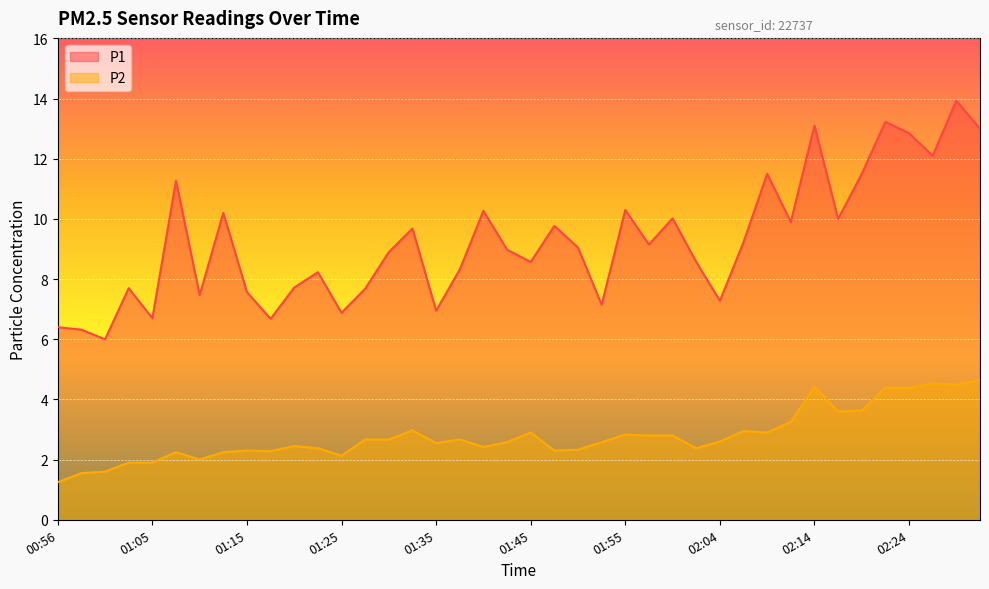

Reading left to right, extract all data points from this chart.

P1: 00:56=6.4	00:58=6.3	01:01=6.0	01:03=7.7	01:05=6.7	01:08=11.3	01:10=7.5	01:13=10.2	01:15=7.6	01:18=6.7	01:20=7.7	01:23=8.2	01:25=6.9	01:28=7.7	01:30=8.9	01:32=9.7	01:35=7.0	01:37=8.3	01:40=10.3	01:42=9.0	01:45=8.6	01:47=9.8	01:50=9.1	01:52=7.2	01:55=10.3	01:57=9.2	01:59=10.0	02:02=8.6	02:04=7.3	02:07=9.2	02:09=11.5	02:12=9.9	02:14=13.1	02:16=10.0	02:19=11.5	02:21=13.2	02:24=12.8	02:26=12.1	02:29=13.9	02:31=13.0
P2: 00:56=1.2	00:58=1.6	01:01=1.6	01:03=1.9	01:05=1.9	01:08=2.2	01:10=2.0	01:13=2.2	01:15=2.3	01:18=2.3	01:20=2.5	01:23=2.4	01:25=2.1	01:28=2.7	01:30=2.7	01:32=3.0	01:35=2.5	01:37=2.7	01:40=2.4	01:42=2.6	01:45=2.9	01:47=2.3	01:50=2.3	01:52=2.6	01:55=2.8	01:57=2.8	01:59=2.8	02:02=2.4	02:04=2.6	02:07=3.0	02:09=2.9	02:12=3.2	02:14=4.4	02:16=3.6	02:19=3.6	02:21=4.4	02:24=4.4	02:26=4.5	02:29=4.5	02:31=4.7